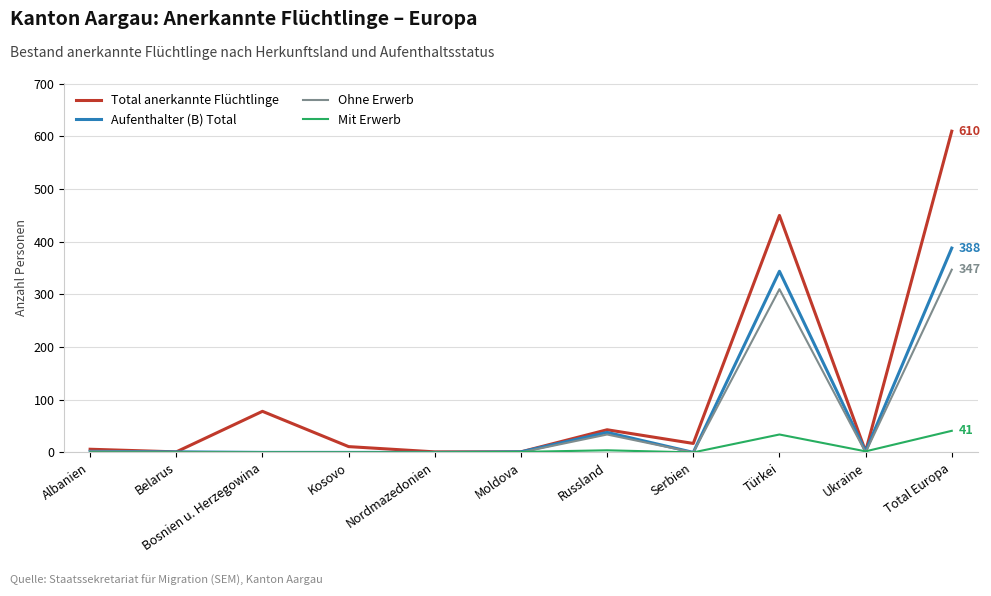

Which series changed the most between Bosnien u. Herzegowina and Moldova?

Total anerkannte Flüchtlinge